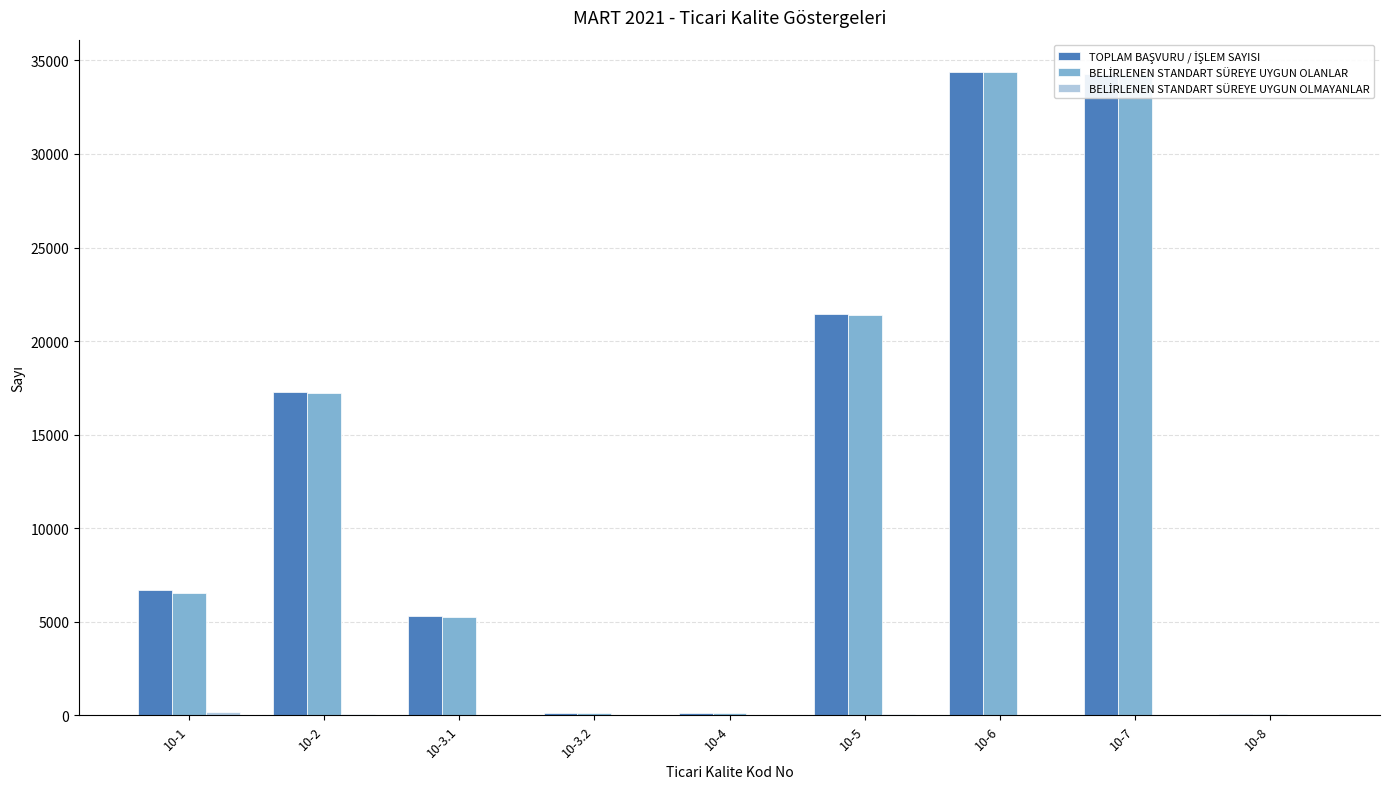

Rank the series by their maximum value, from lowest to highest.

BELİRLENEN STANDART SÜREYE UYGUN OLMAYANLAR, BELİRLENEN STANDART SÜREYE UYGUN OLANLAR, TOPLAM BAŞVURU / İŞLEM SAYISI